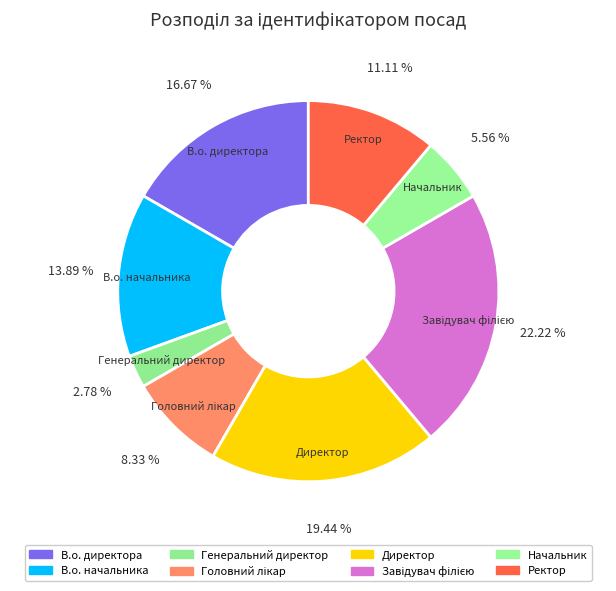

Rank the categories by value from lowest to highest.

Генеральний директор, Начальник, Головний лікар, Ректор, В.о. начальника, В.о. директора, Директор, Завідувач філією